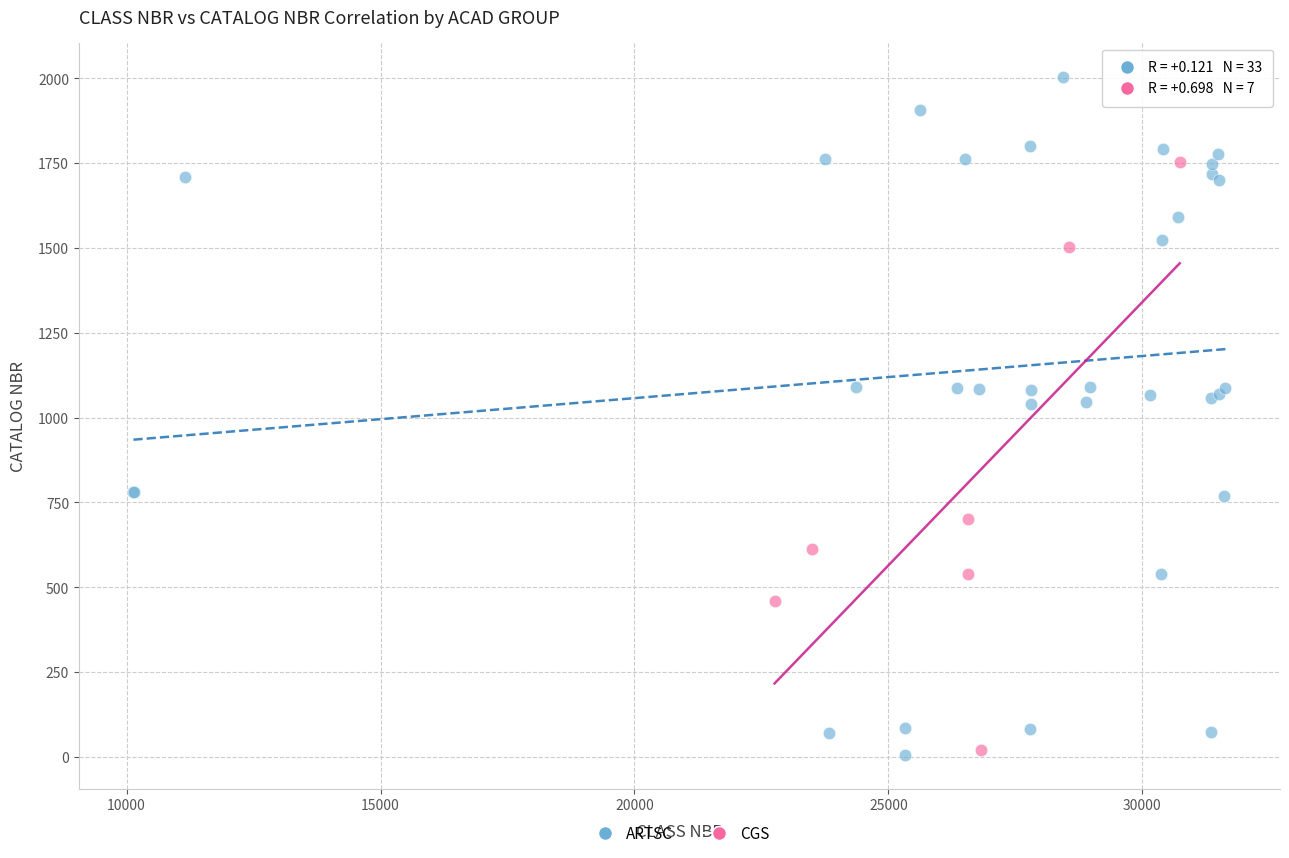

Which series reaches the maximum Y coordinate?

ARTSC